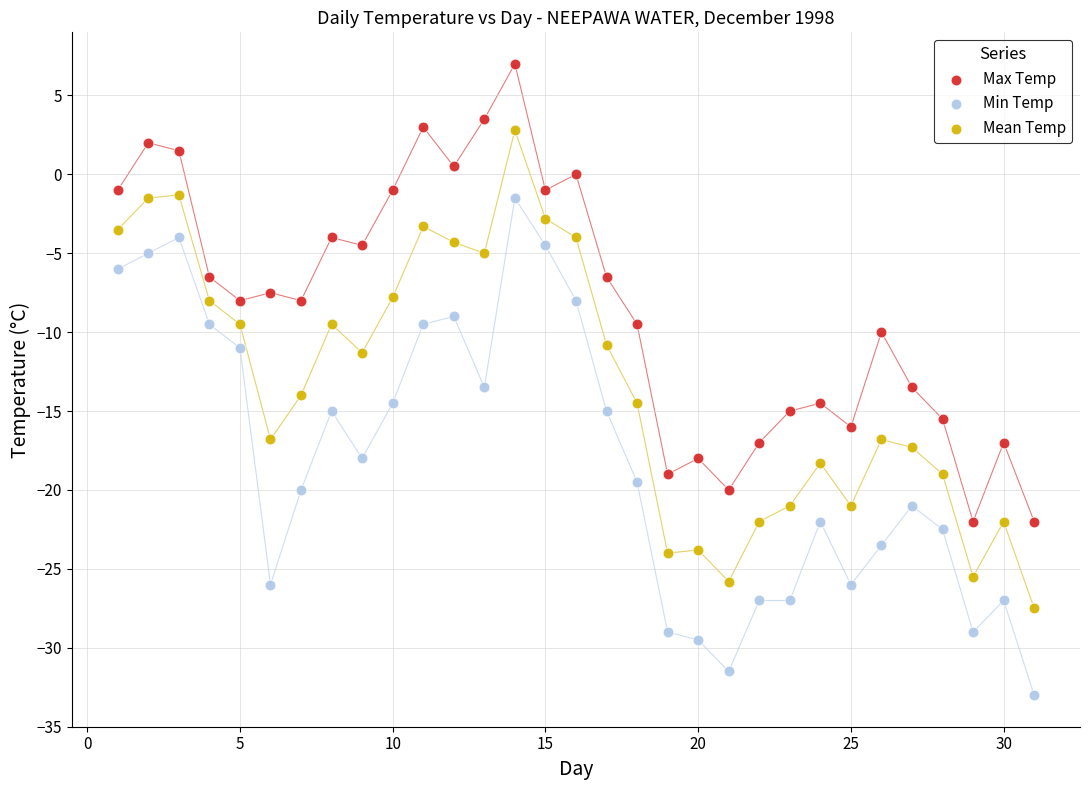

Across all data points, what is the range of Y values (max minus min)?

40.0